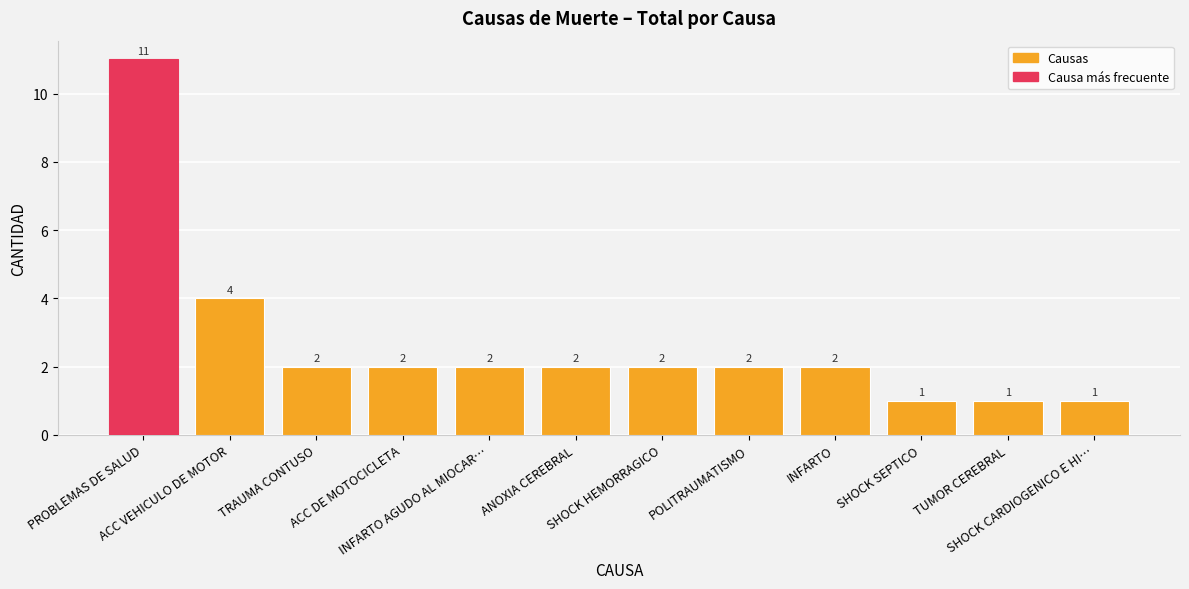

What is the average value?

3